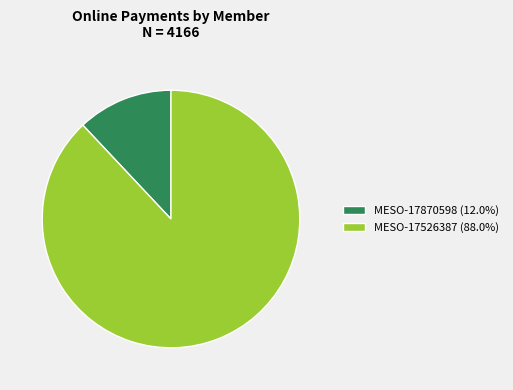

Is the sum of MESO-17526387 (88.0%) and MESO-17870598 (12.0%) greater than half?

Yes